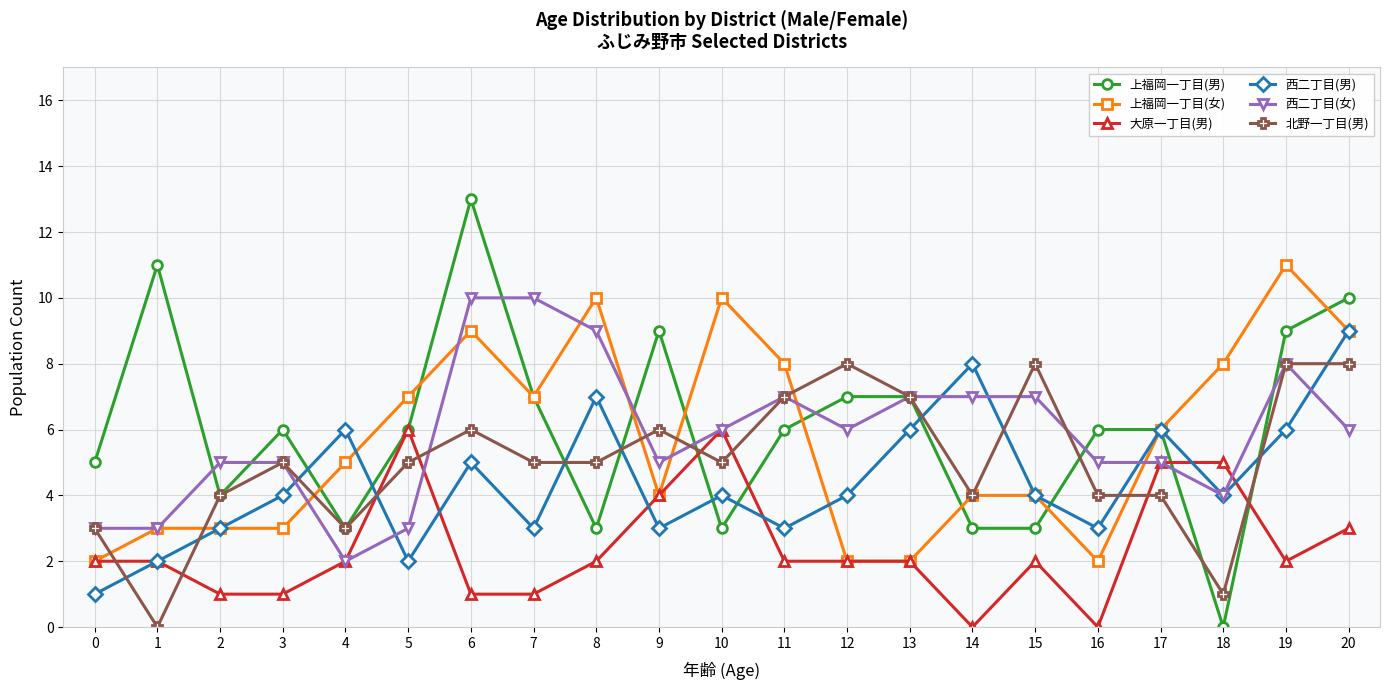

Where is the first local minimum for 西二丁目(男)?

5